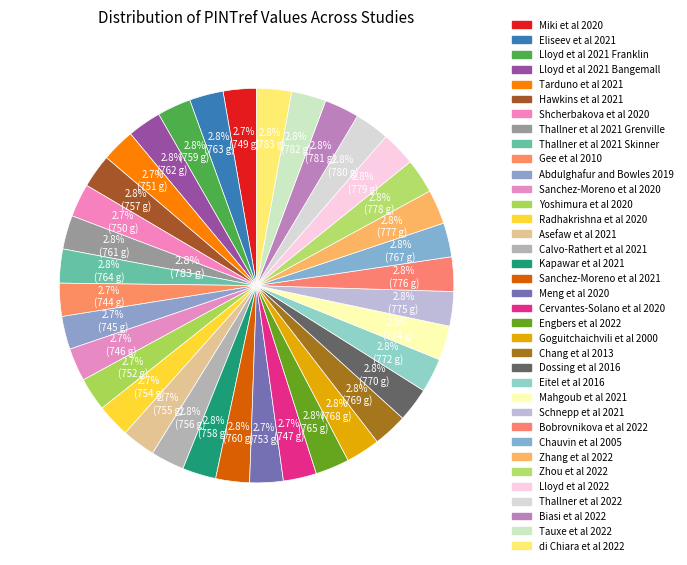

Rank the categories by value from highest to lowest.

di Chiara et al 2022, Tauxe et al 2022, Biasi et al 2022, Thallner et al 2022, Lloyd et al 2022, Zhou et al 2022, Zhang et al 2022, Bobrovnikova et al 2022, Schnepp et al 2021, Mahgoub et al 2021, Eitel et al 2016, Dossing et al 2016, Chang et al 2013, Goguitchaichvili et al 2000, Chauvin et al 2005, Engbers et al 2022, Thallner et al 2021 Skinner, Eliseev et al 2021, Lloyd et al 2021 Bangemall, Thallner et al 2021 Grenville, Sanchez-Moreno et al 2021, Lloyd et al 2021 Franklin, Kapawar et al 2021, Hawkins et al 2021, Calvo-Rathert et al 2021, Asefaw et al 2021, Radhakrishna et al 2020, Meng et al 2020, Yoshimura et al 2020, Tarduno et al 2021, Shcherbakova et al 2020, Miki et al 2020, Cervantes-Solano et al 2020, Sanchez-Moreno et al 2020, Abdulghafur and Bowles 2019, Gee et al 2010